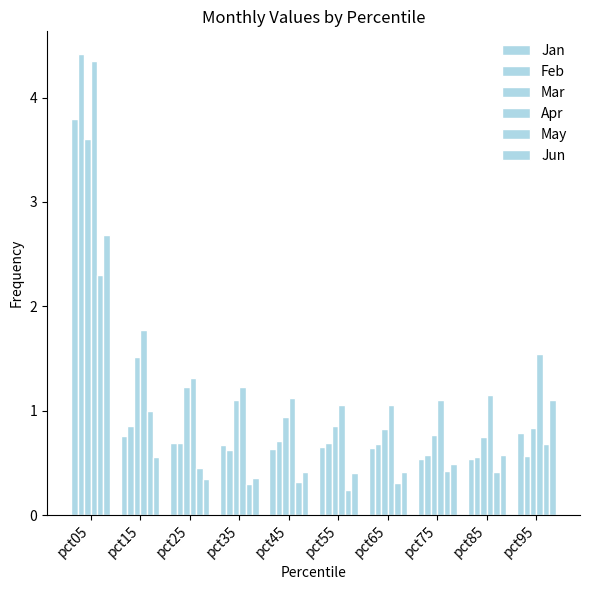

Count the number of data series in this chart.

6